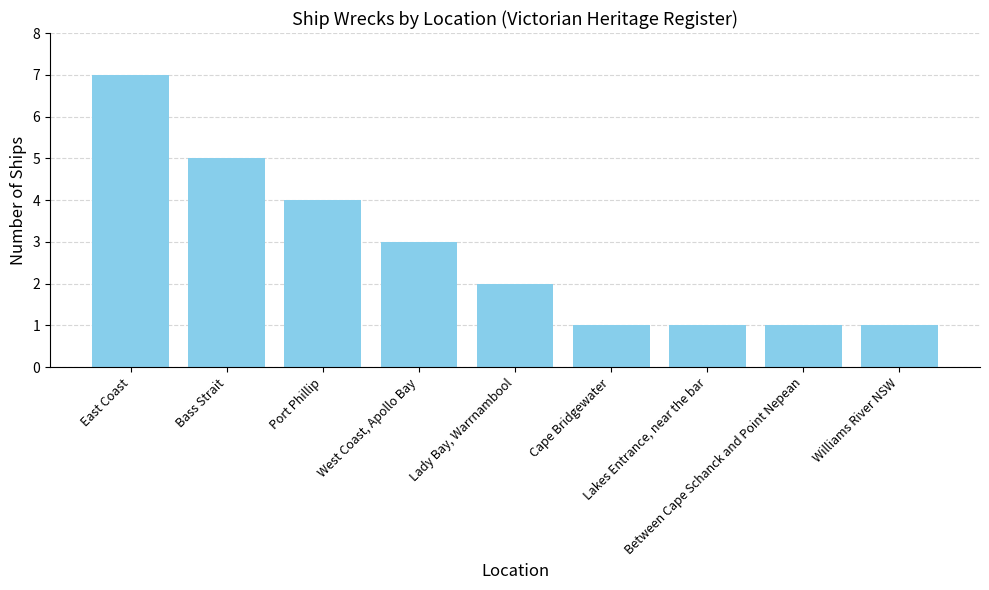

What is the approximate value at West Coast, Apollo Bay?

3